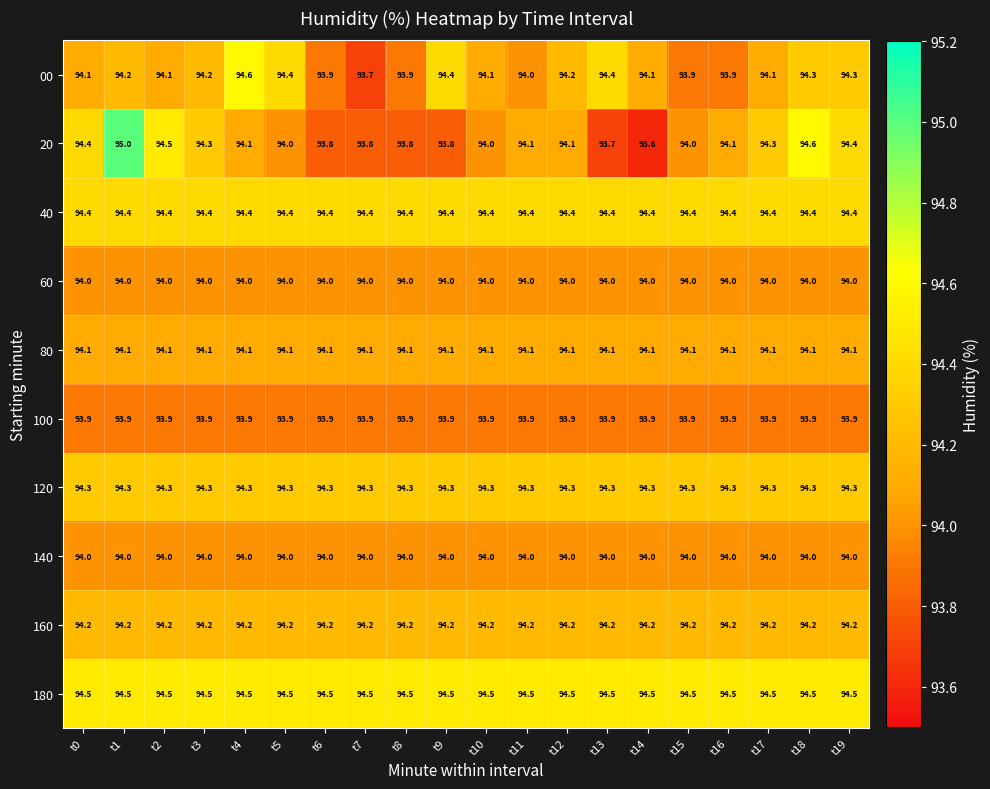

Which series has the largest range (max minus min)?

20